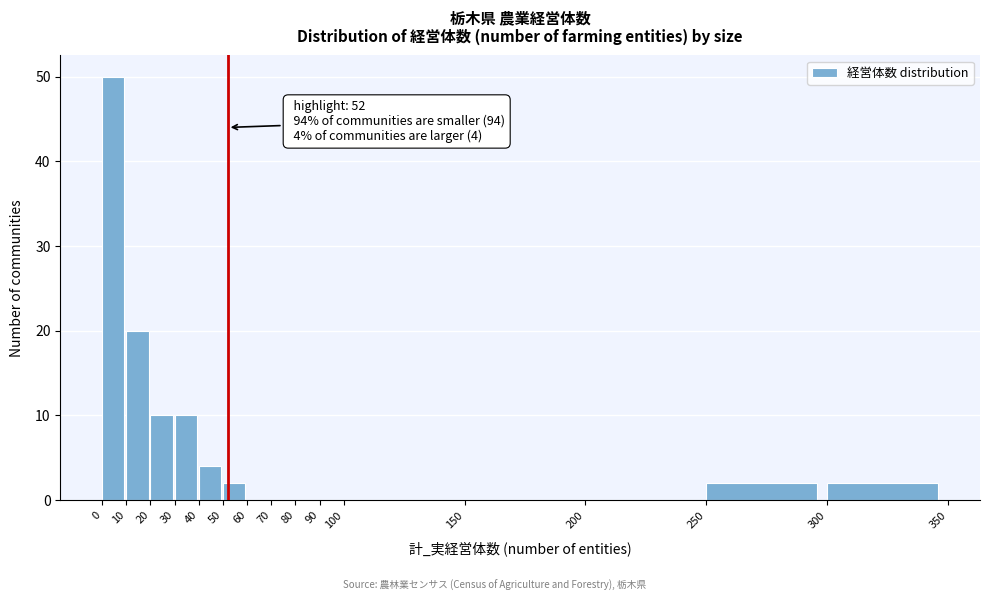

Which range on the x-axis has the tallest bar?

0 to 10